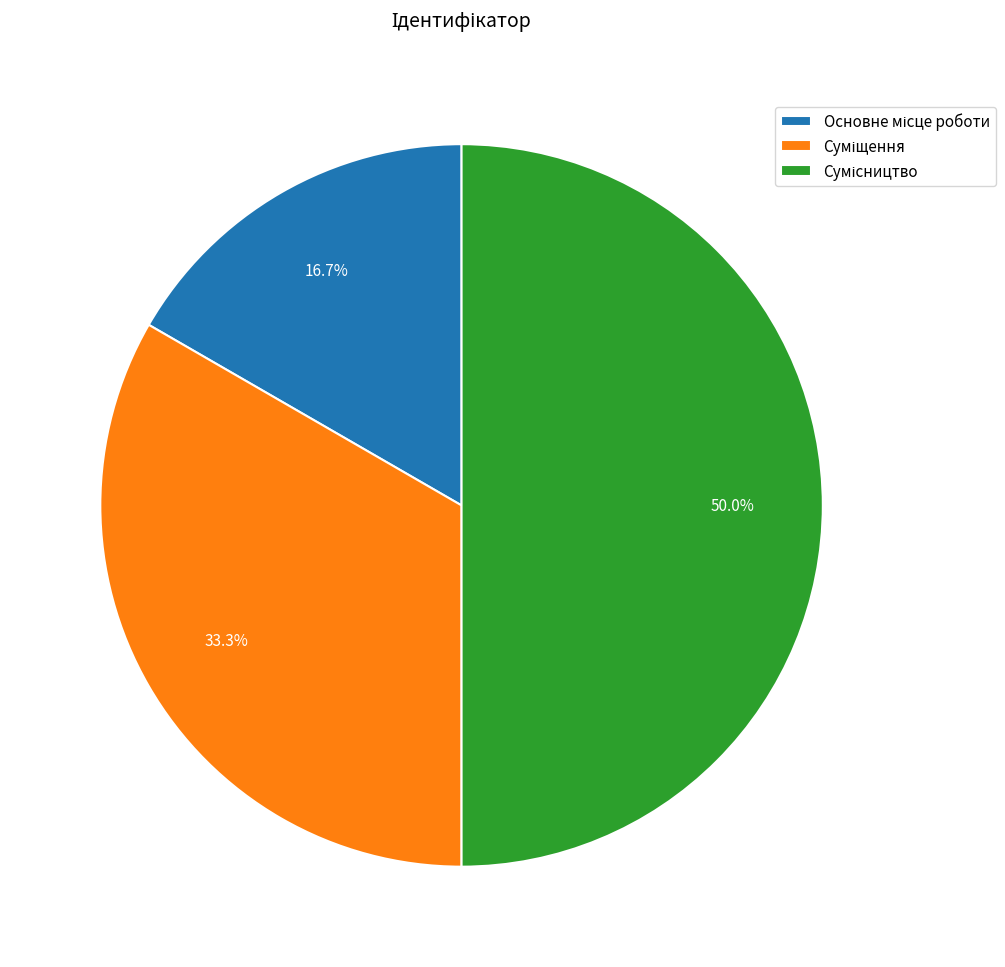

Count the number of slices in the pie.

3